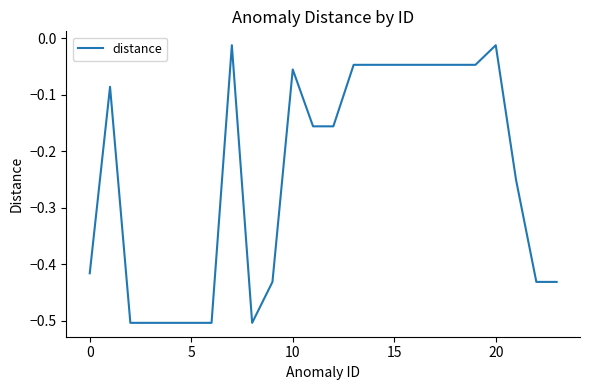

What is the difference between the maximum and minimum values?

0.5